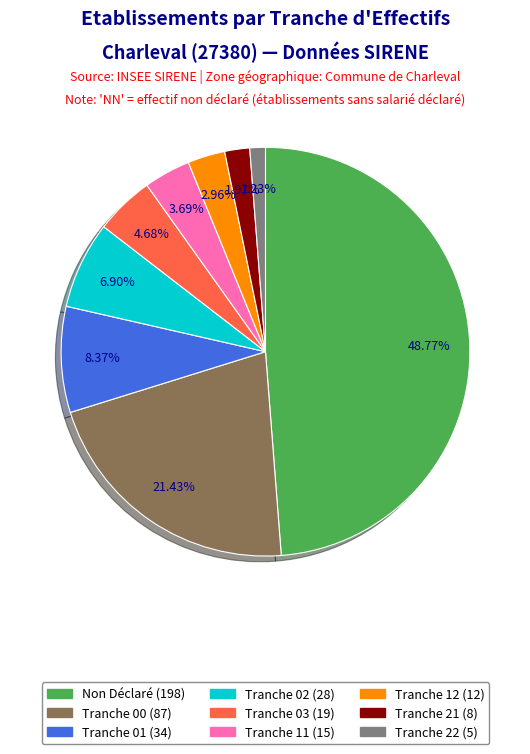

Does any single category account for the majority?

No